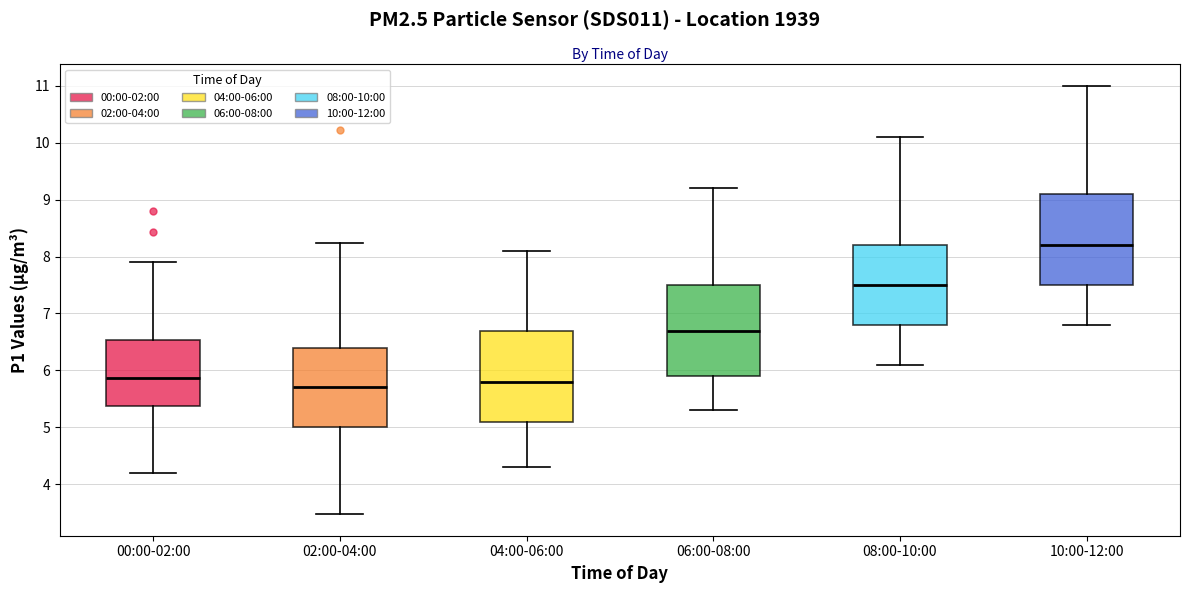

Reading left to right, read every box against the y-axis: the position of its median line, the range the box covers, and the ends of its whiskers. The values are not printed on the chart, so give them approximately, as read against the axis.

00:00-02:00: median 5.9, box 5.4 to 6.5, whiskers 4.2 to 7.9
02:00-04:00: median 5.7, box 5.0 to 6.4, whiskers 3.5 to 8.2
04:00-06:00: median 5.8, box 5.1 to 6.7, whiskers 4.3 to 8.1
06:00-08:00: median 6.7, box 5.9 to 7.5, whiskers 5.3 to 9.2
08:00-10:00: median 7.5, box 6.8 to 8.2, whiskers 6.1 to 10.1
10:00-12:00: median 8.2, box 7.5 to 9.1, whiskers 6.8 to 11.0